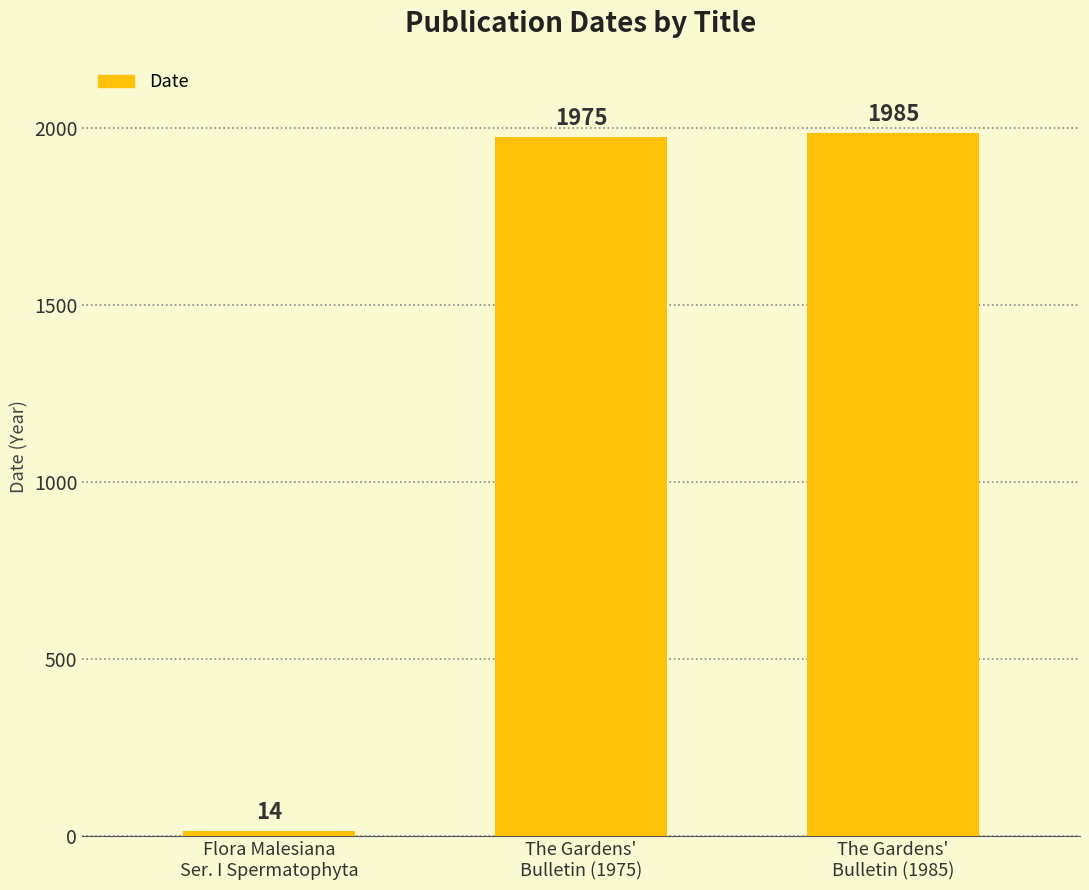

What is the label of the 1st bar from the left?

Flora Malesiana
Ser. I Spermatophyta